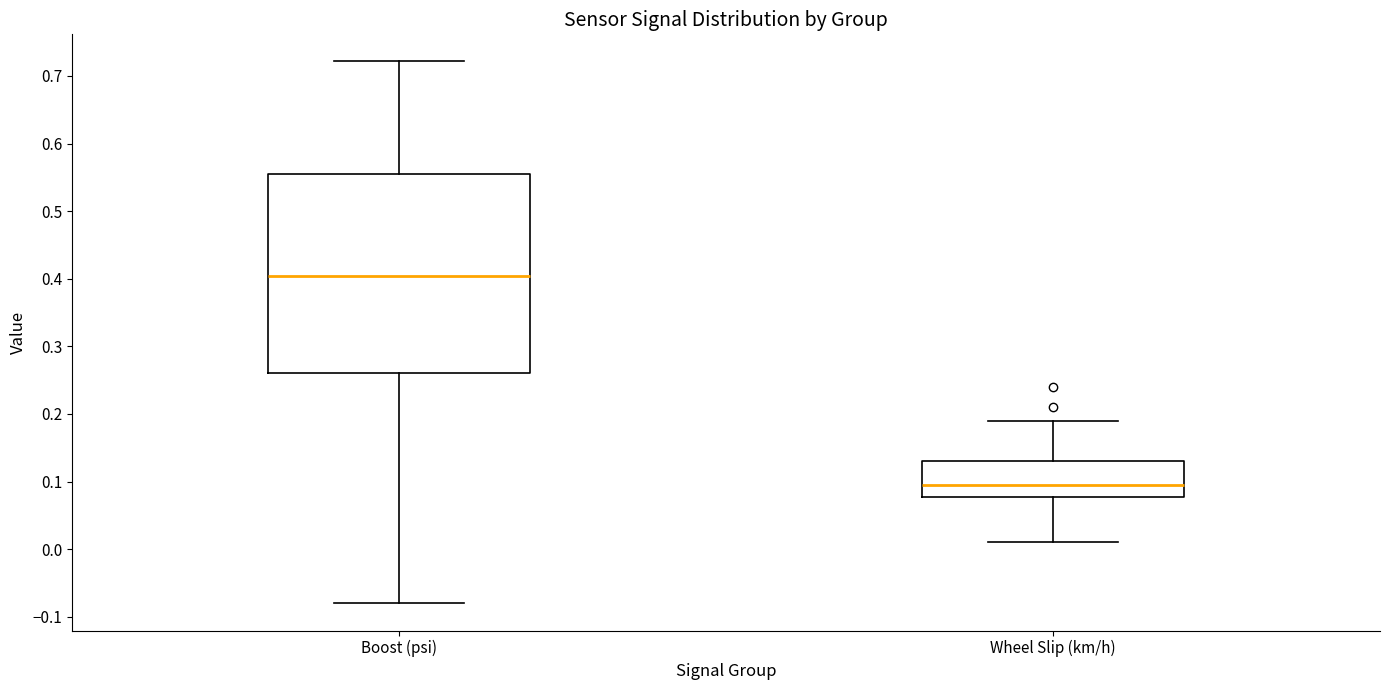

Which box's median line is the highest?

Boost (psi)